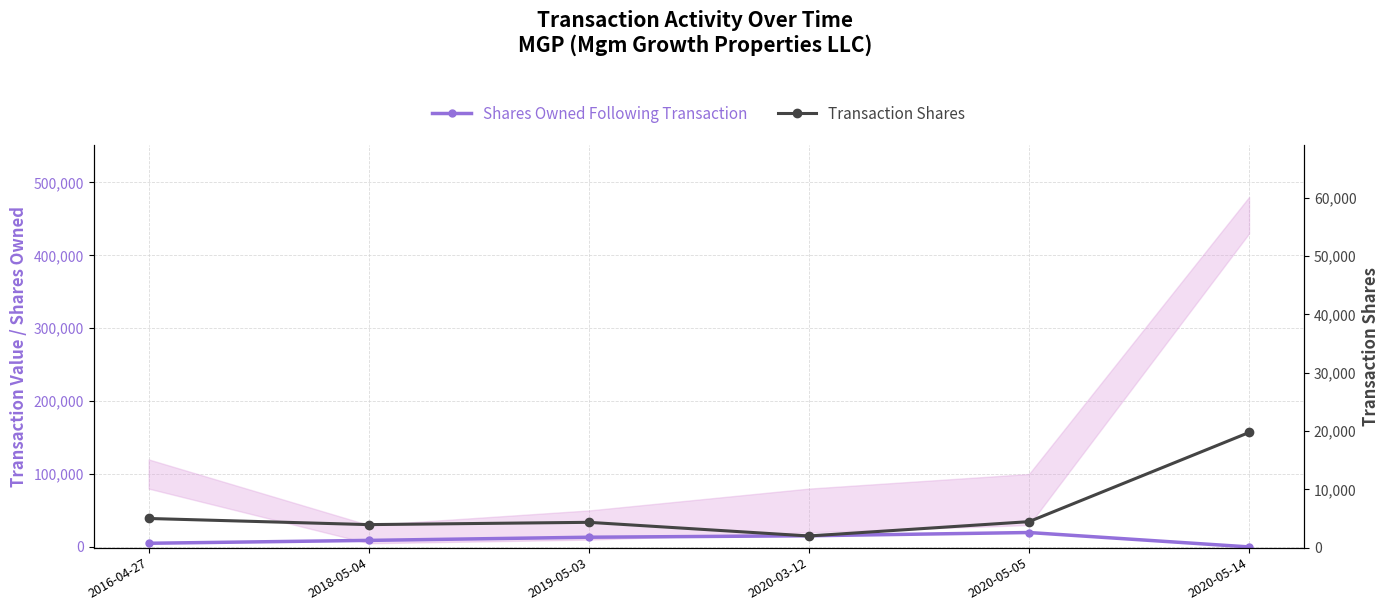

Which has a higher value, 2020-03-12 or 2018-05-04?

2020-03-12